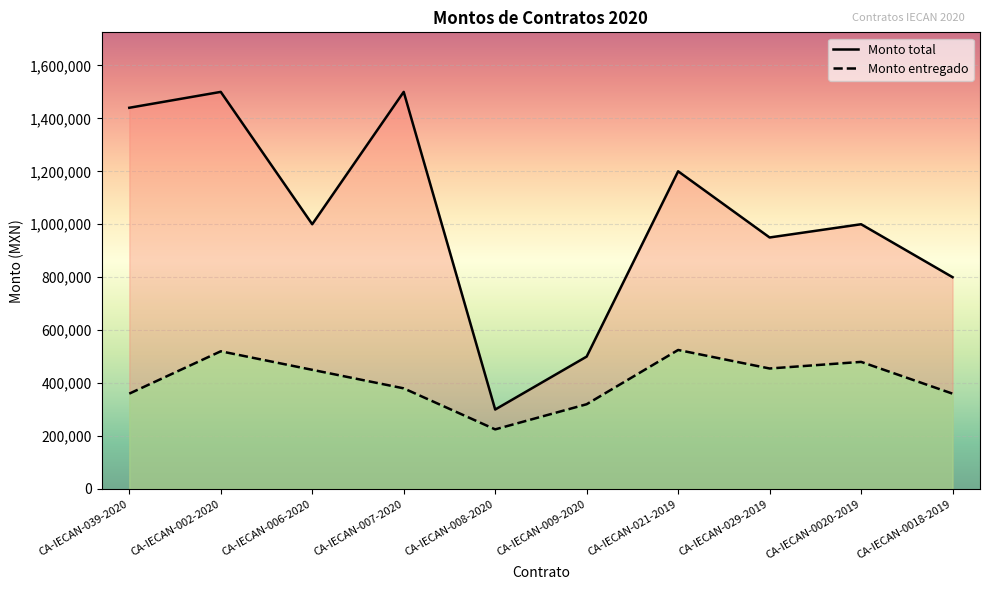

What is the sum of all Monto entregado values?

4075000